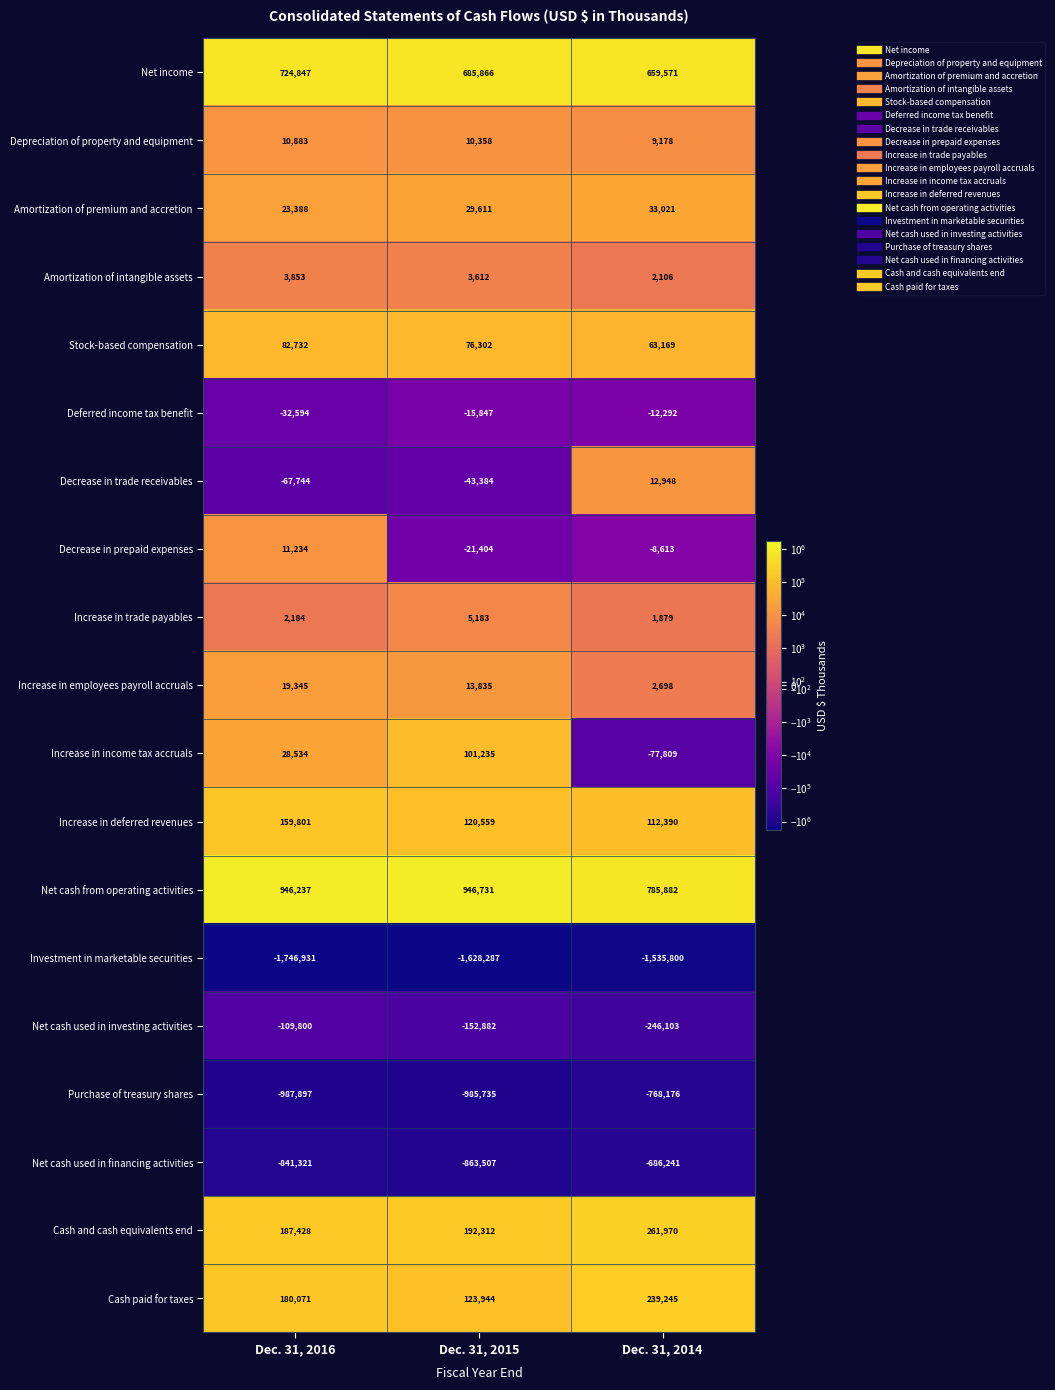

What is the spread (max minus min) of values at Dec. 31, 2016?

2693168